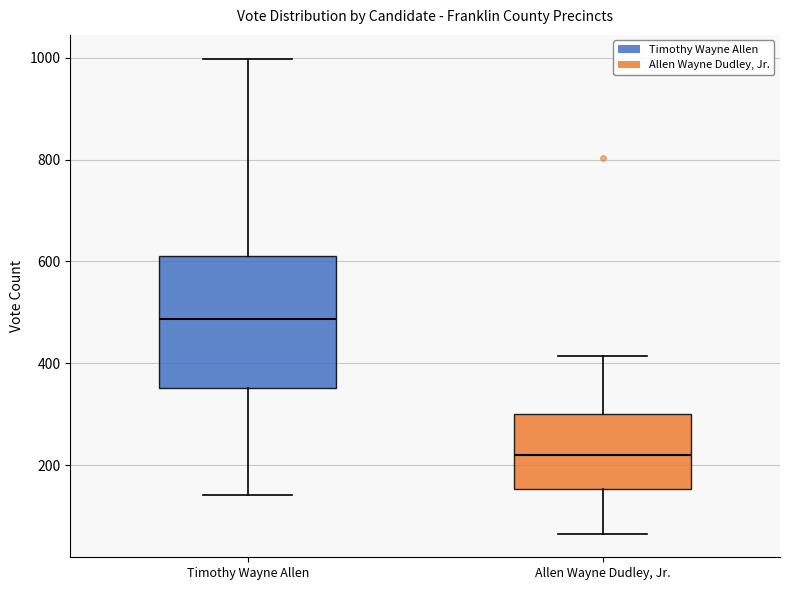

Reading left to right, read every box against the y-axis: the position of its median line, the range the box covers, and the ends of its whiskers. The values are not printed on the chart, so give them approximately, as read against the axis.

Timothy Wayne Allen: median 480, box 360 to 620, whiskers 140 to 1000
Allen Wayne Dudley, Jr.: median 220, box 160 to 300, whiskers 60 to 420